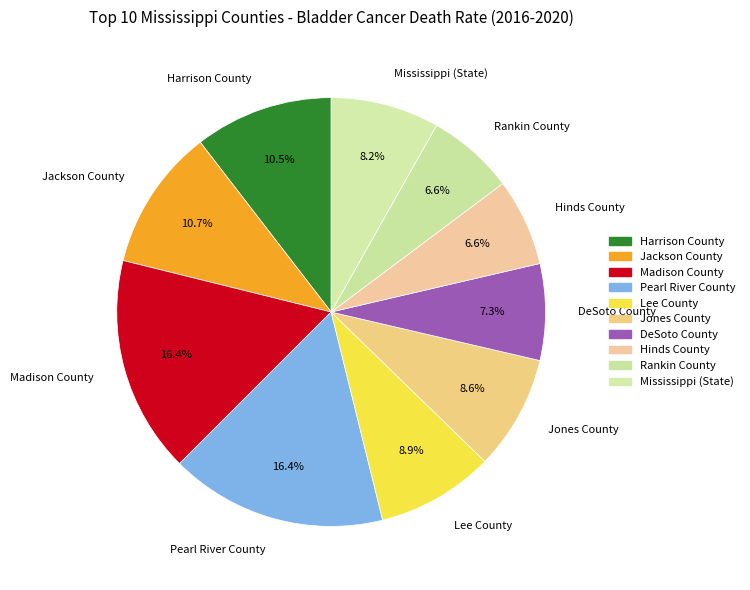

Which has a higher value, Jackson County or Pearl River County?

Pearl River County